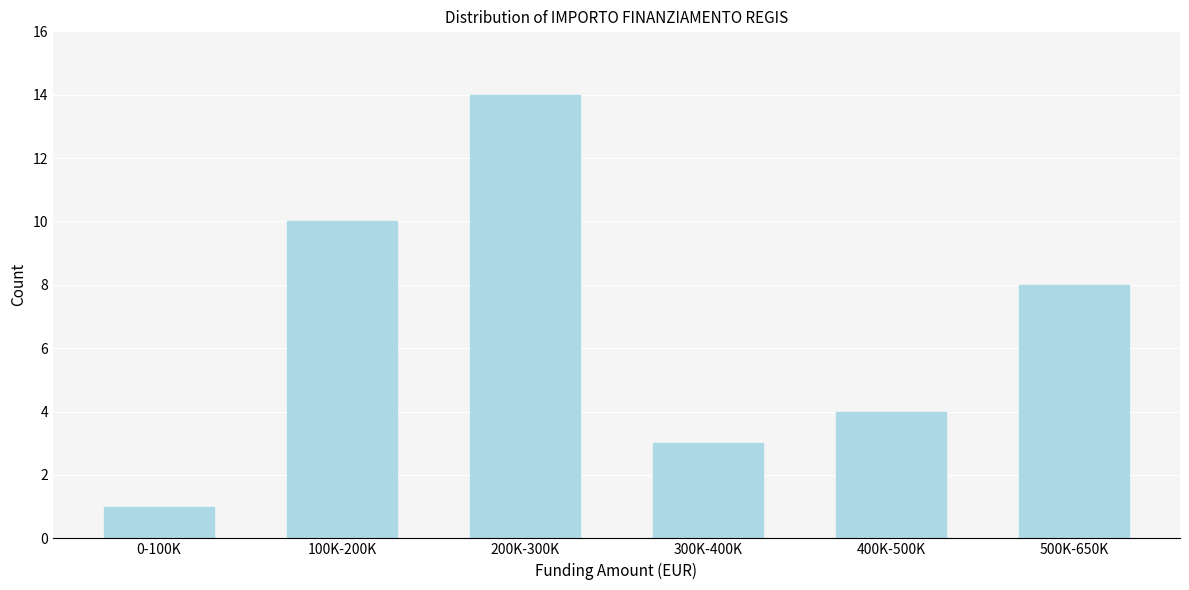

Reading left to right, extract all data points from this chart.

0-100K=1	100K-200K=10	200K-300K=14	300K-400K=3	400K-500K=4	500K-650K=8